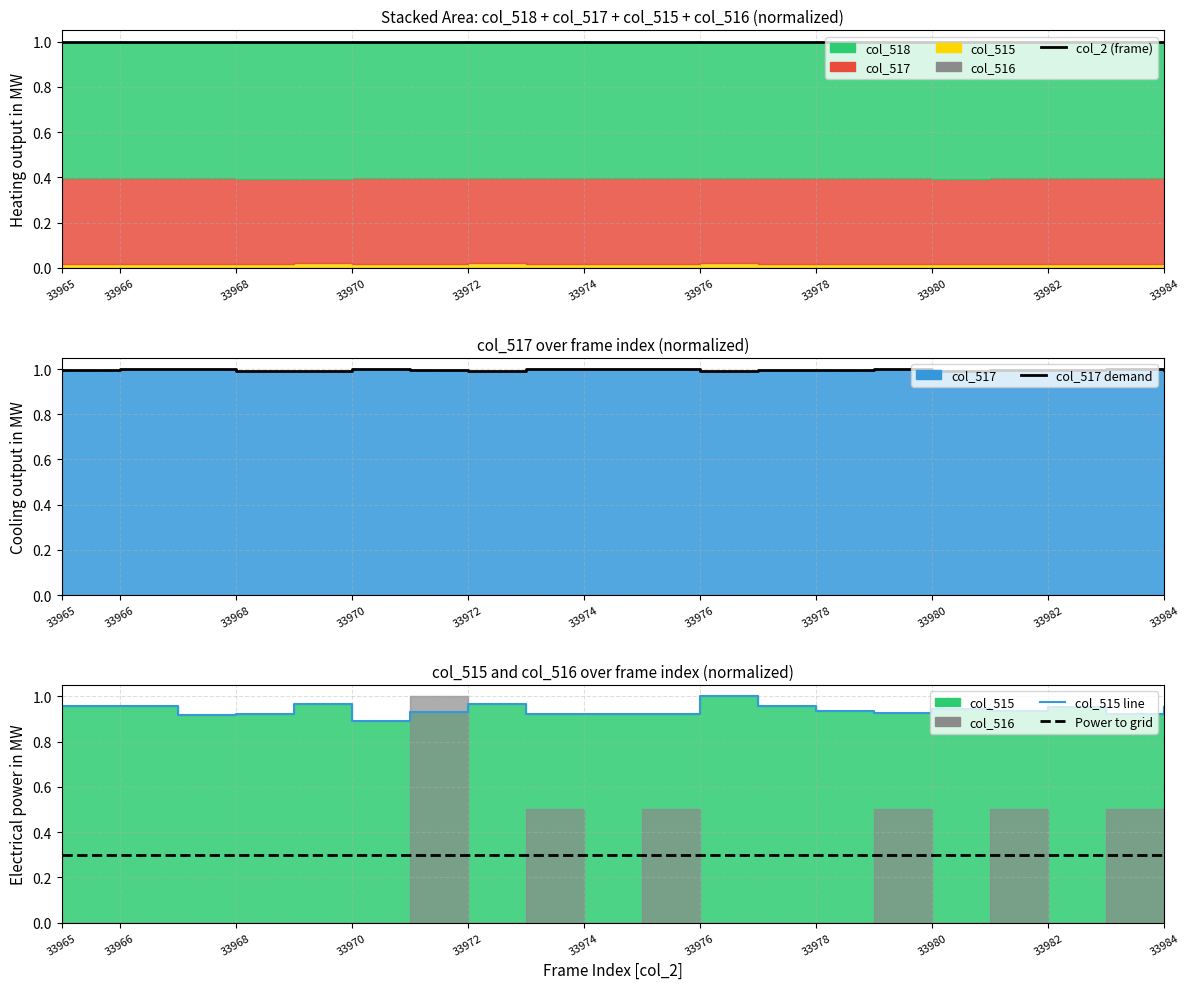

At which category is the sum across all series the highest?

33976